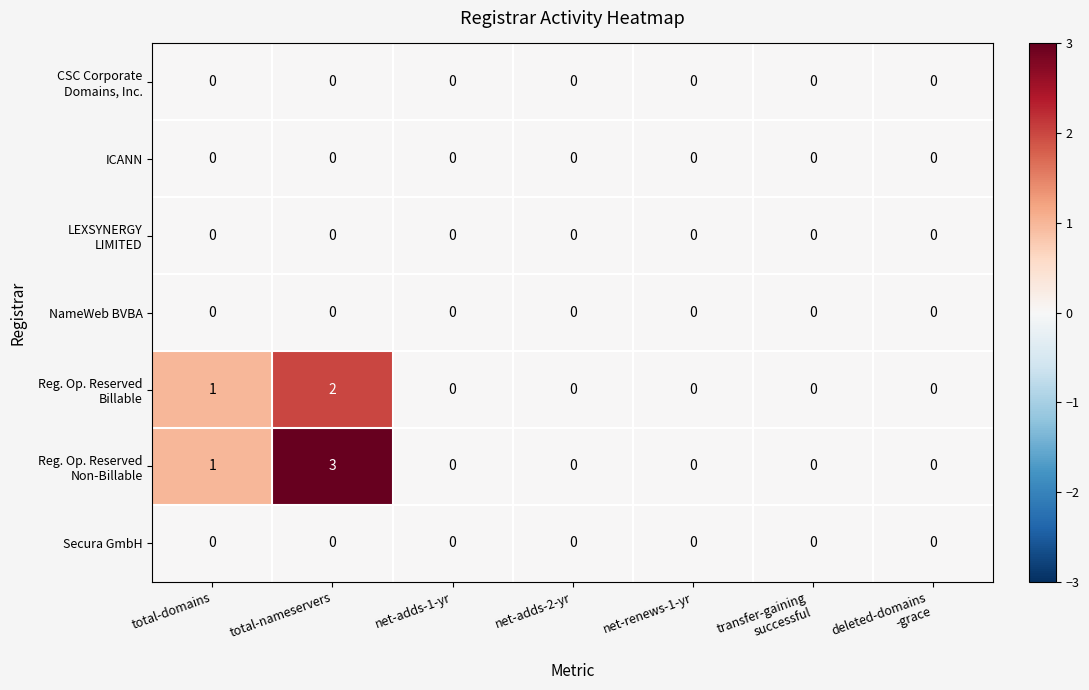

Which category has the highest value across all series?

total-nameservers